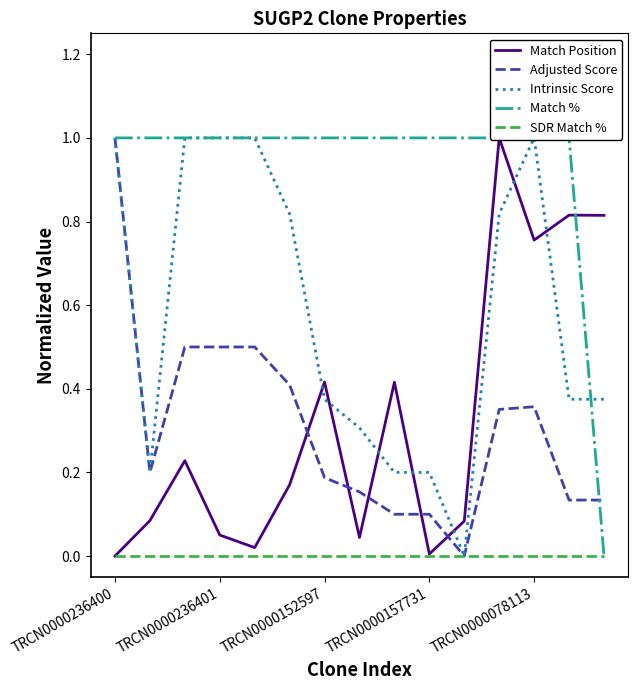

Where do Match % and Intrinsic Score first cross each other?

13 and 14